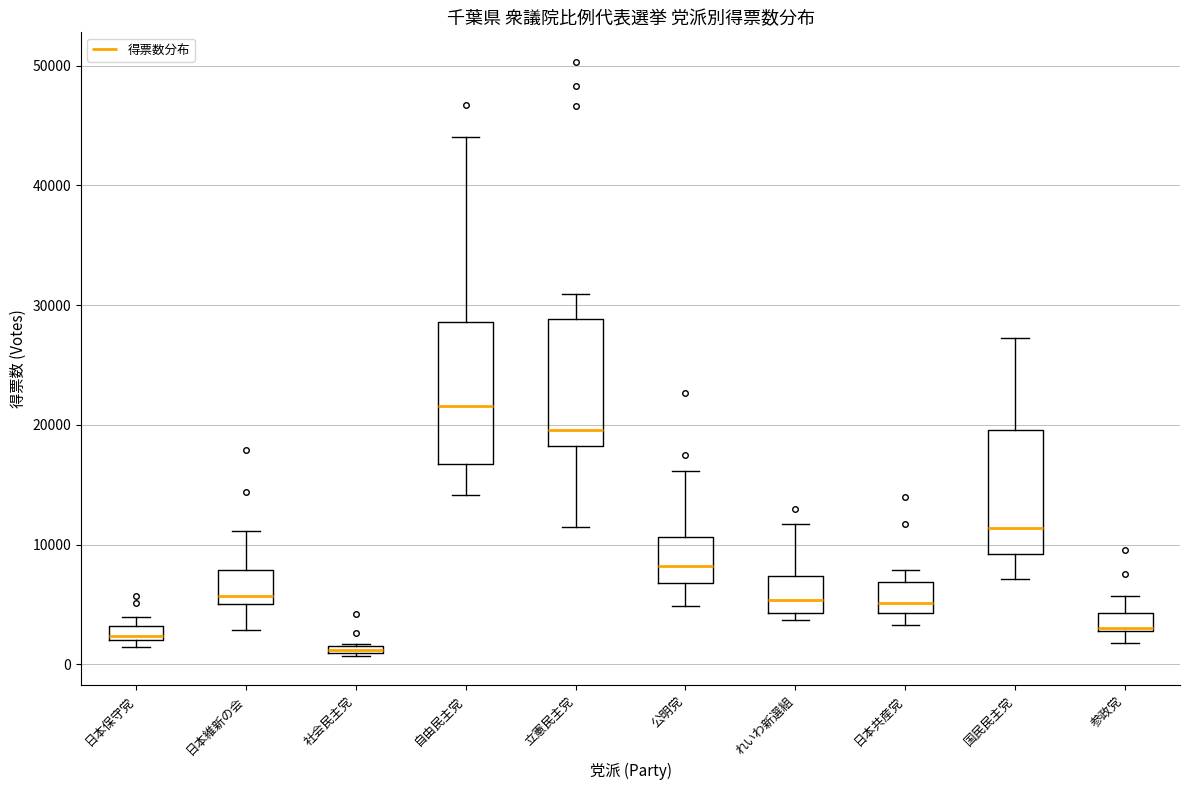

Where is the lower edge of the box for 社会民主党 on the y-axis? The values are not printed on the chart, so give them approximately, as read against the axis.

1000